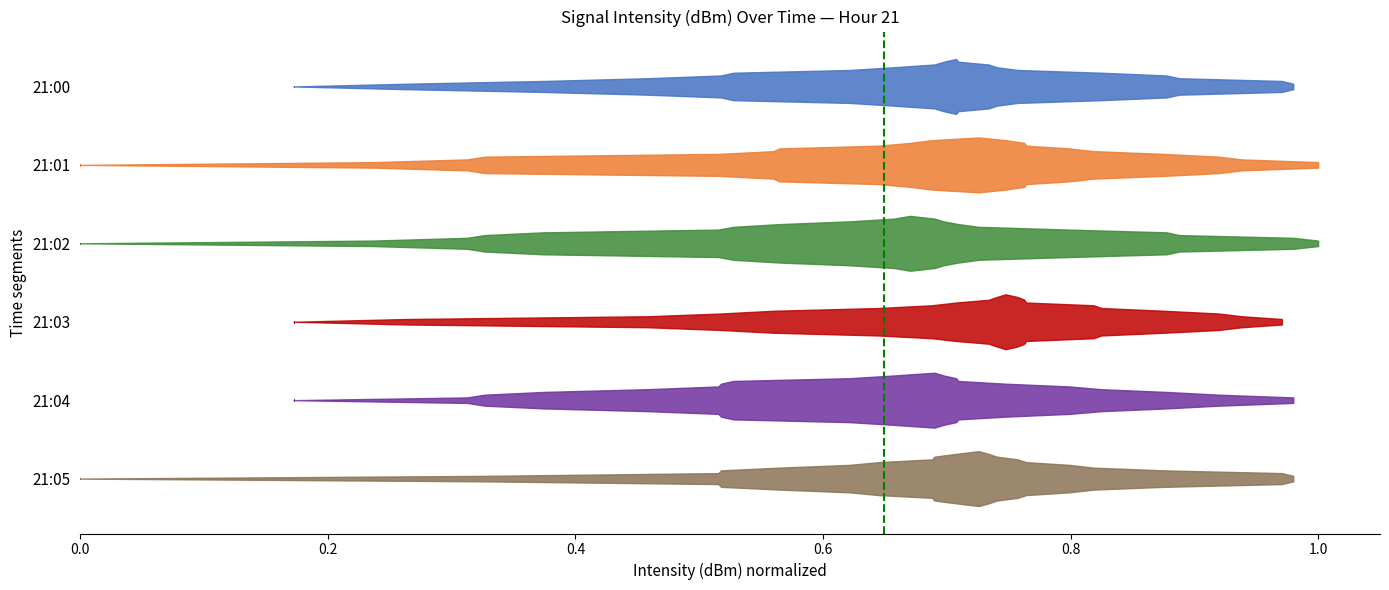

How many data points does each series have?

2